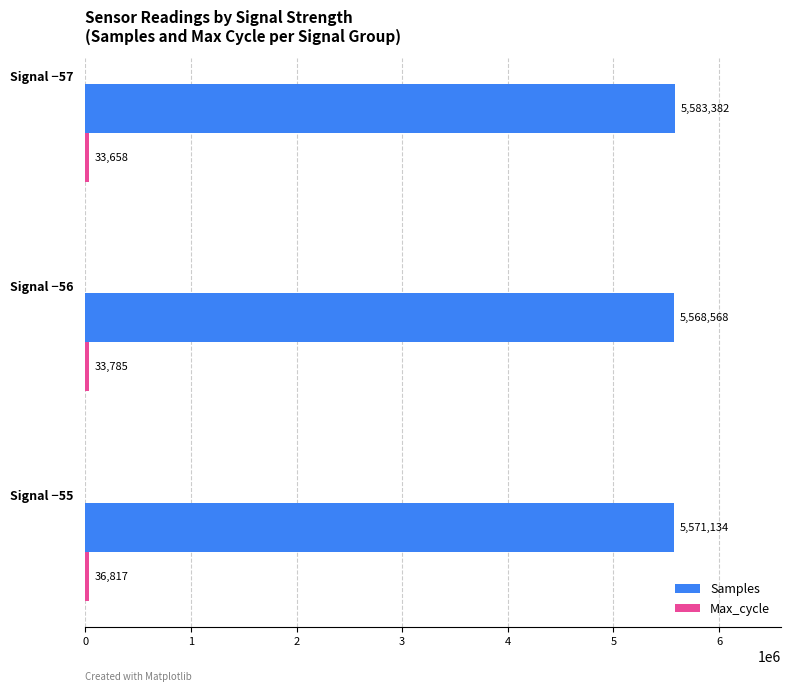

What is the difference between the maximum and minimum values in the Samples series?

14814